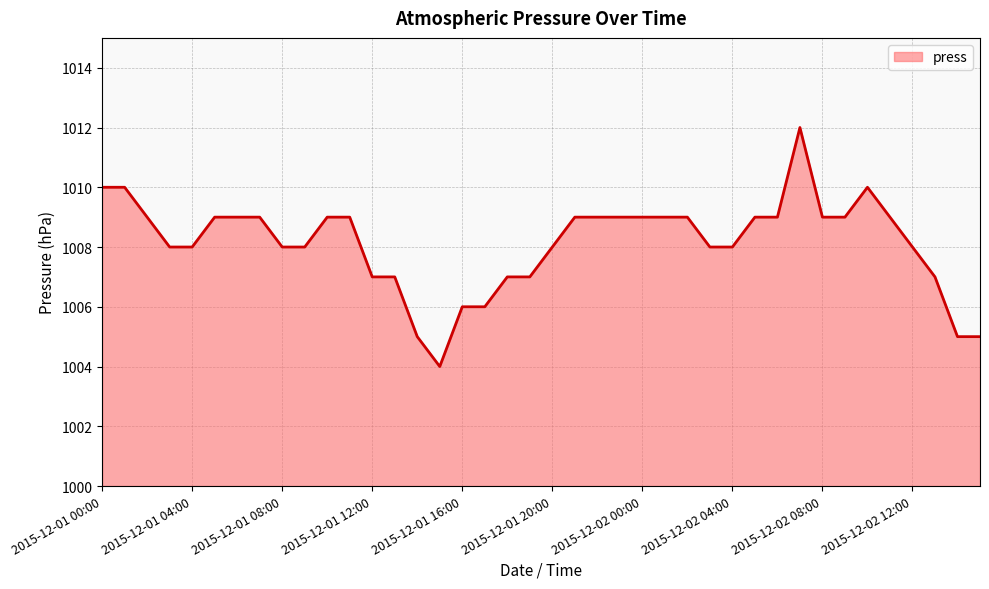

Reading left to right, what are all the values shown in this chart?

1010	1010	1009	1008	1008	1009	1009	1009	1008	1008	1009	1009	1007	1007	1005	1004	1006	1006	1007	1007	1008	1009	1009	1009	1009	1009	1009	1008	1008	1009	1009	1012	1009	1009	1010	1009	1008	1007	1005	1005